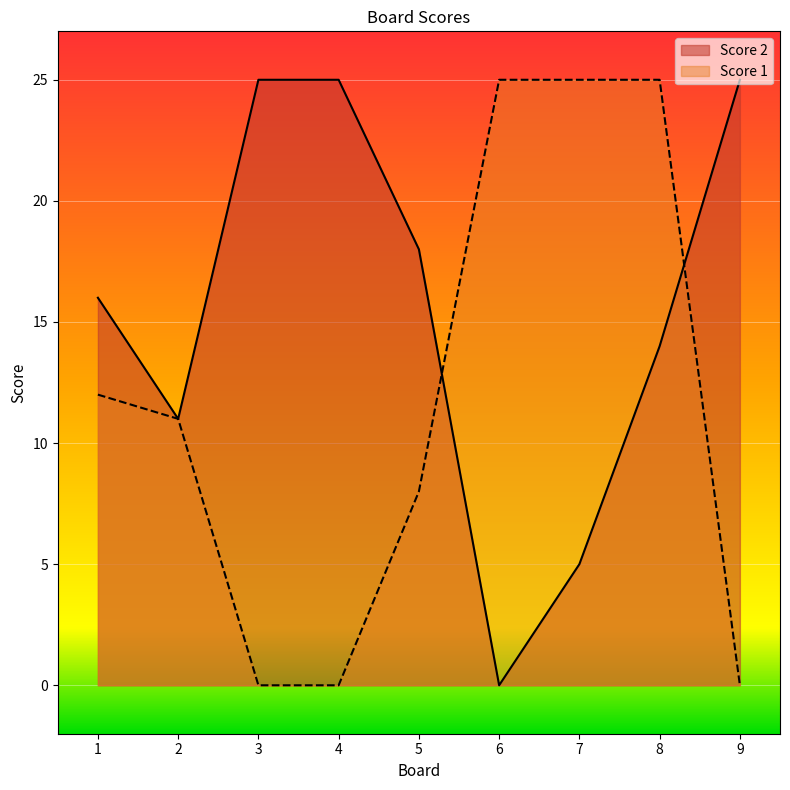

Does the chart display data point markers on the line(s)?

No